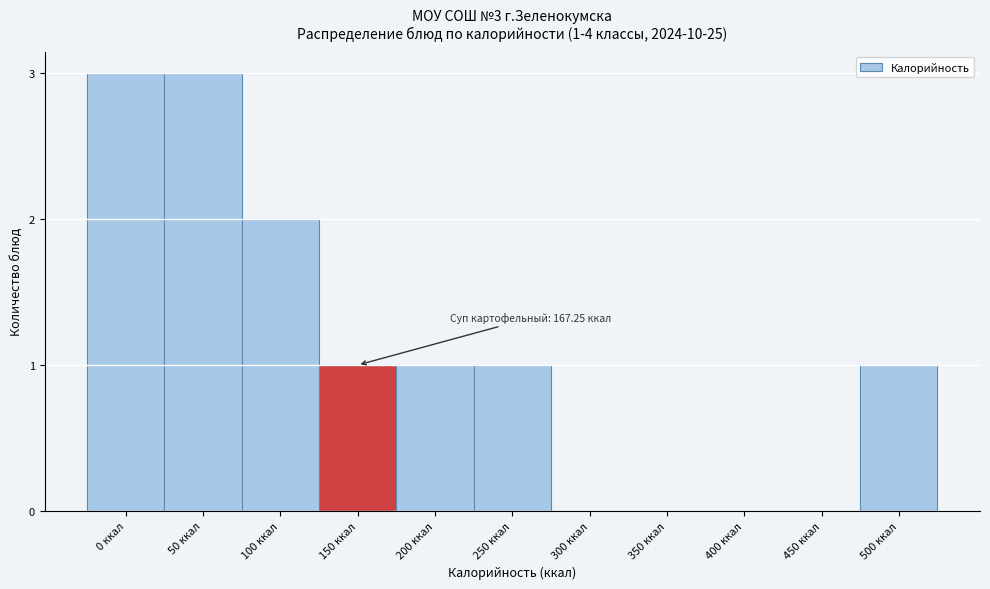

Reading right to left, extract all data points from this chart.

500 ккал=1	450 ккал=0	400 ккал=0	350 ккал=0	300 ккал=0	250 ккал=1	200 ккал=1	150 ккал=1	100 ккал=2	50 ккал=3	0 ккал=3